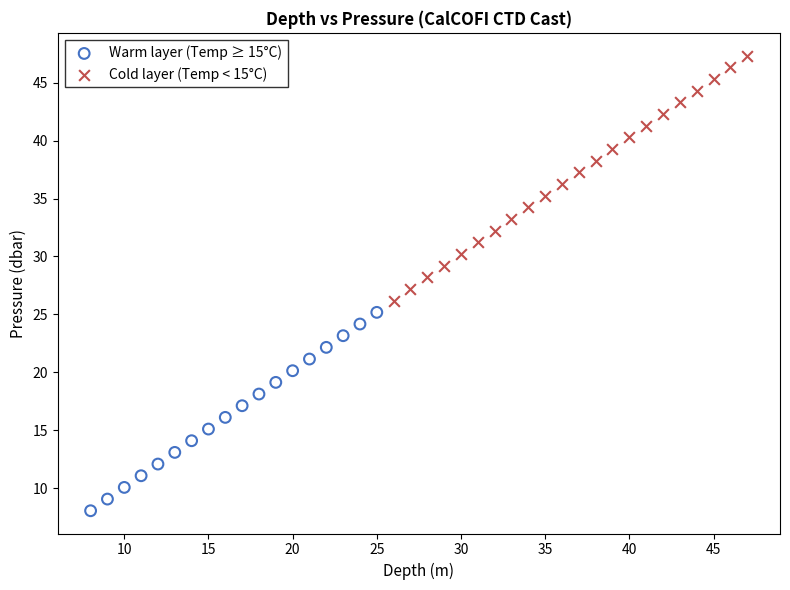

Which series reaches the maximum Y coordinate?

Cold layer (Temp < 15°C)